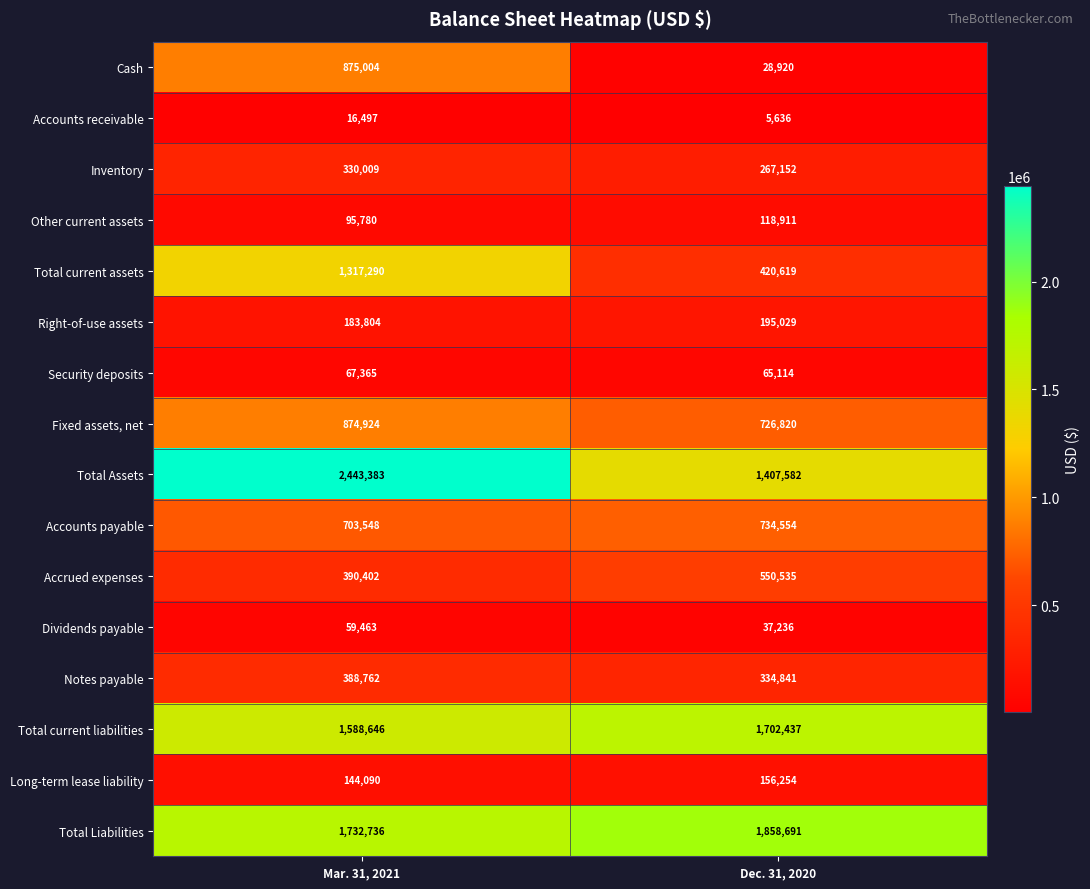

True or false: Inventory has a value of 451039 at Dec. 31, 2020.

False